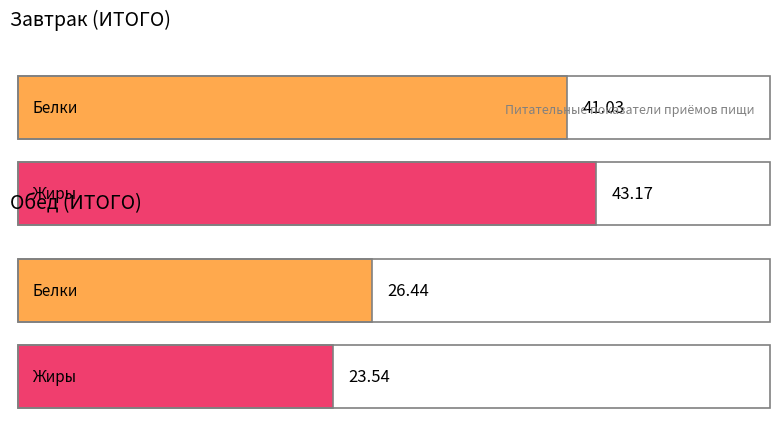

The value of Белки at Обед (ИТОГО) is 26.4. True or false?

True